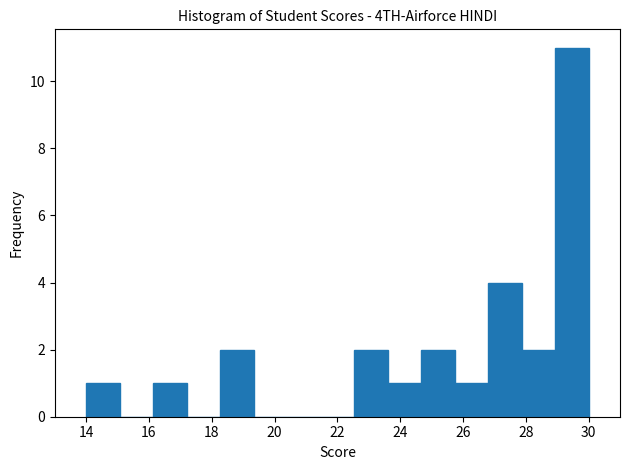

Reading left to right, list every bar in this chart as the range it spans on the x-axis followed by its height. Neither the bar edges nor the heights are printed on the chart, so give them approximately, as read against the axes.

14.0 to 15.0: 1
15.0 to 16.2: 0
16.2 to 17.2: 1
17.2 to 18.2: 0
18.2 to 19.4: 2
19.4 to 20.4: 0
20.4 to 21.4: 0
21.4 to 22.6: 0
22.6 to 23.6: 2
23.6 to 24.6: 1
24.6 to 25.8: 2
25.8 to 26.8: 1
26.8 to 27.8: 4
27.8 to 29.0: 2
29.0 to 30.0: 11